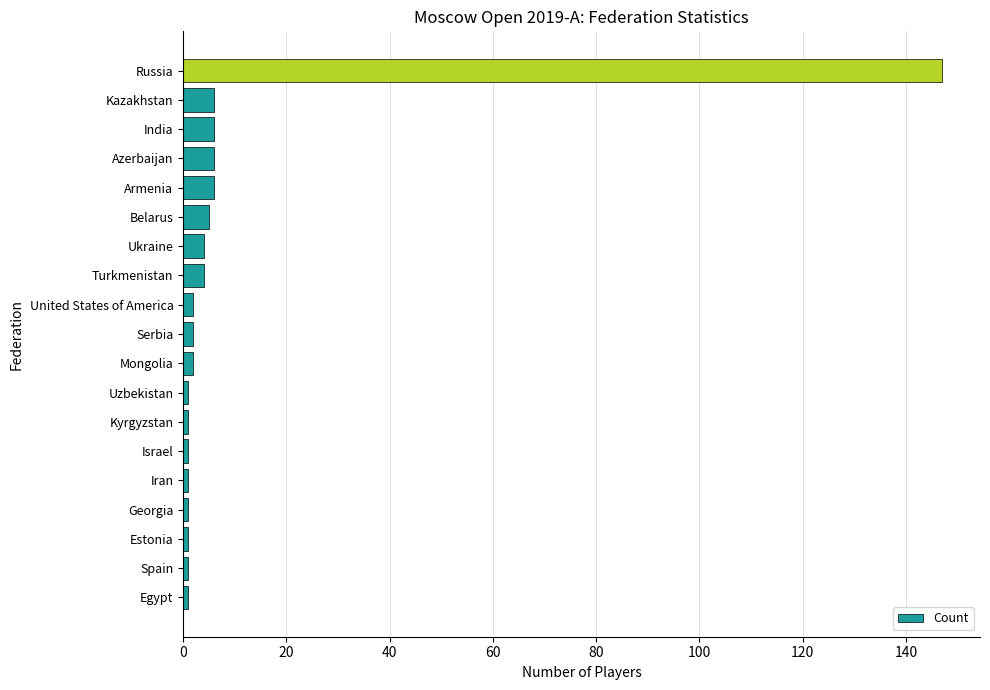

What is the difference between the maximum and minimum values?

146